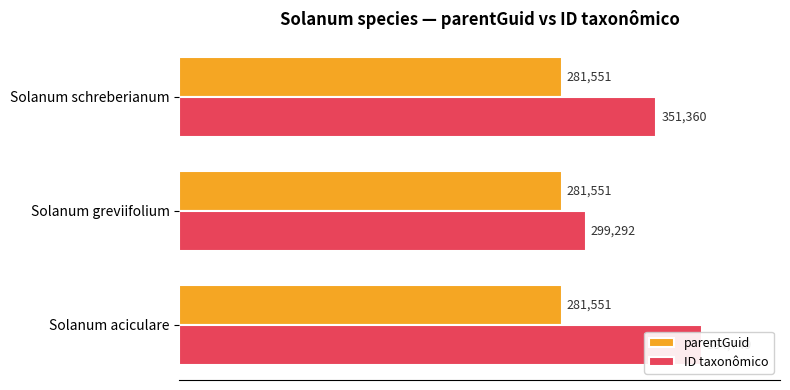

At how many categories does at least one series exceed 260436?

3